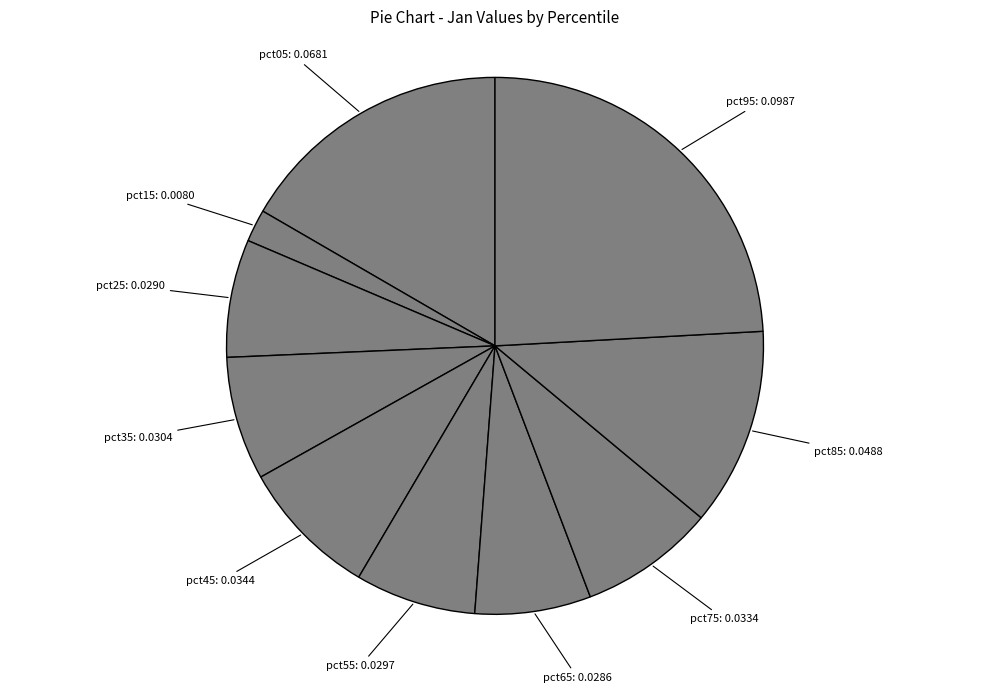

Which category has the biggest portion of the pie?

pct95